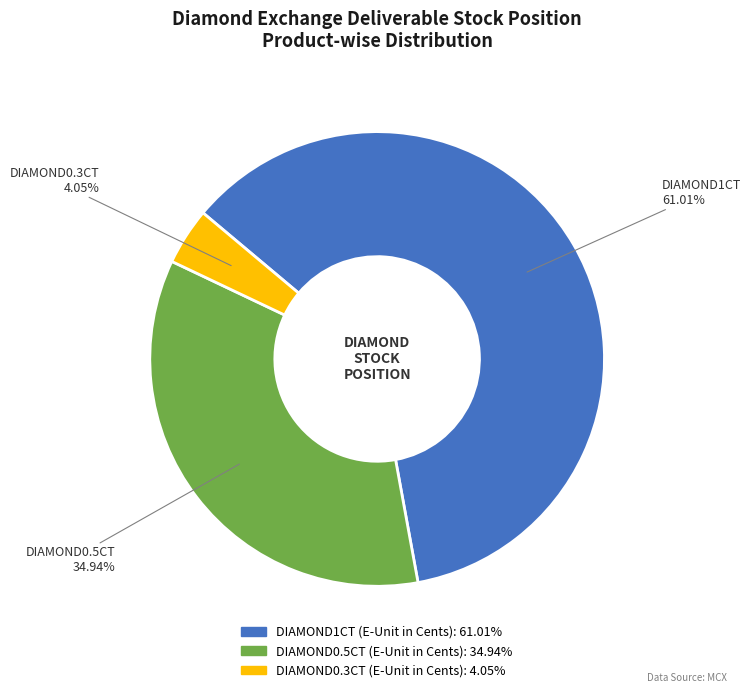

How many segments does this pie chart have?

3